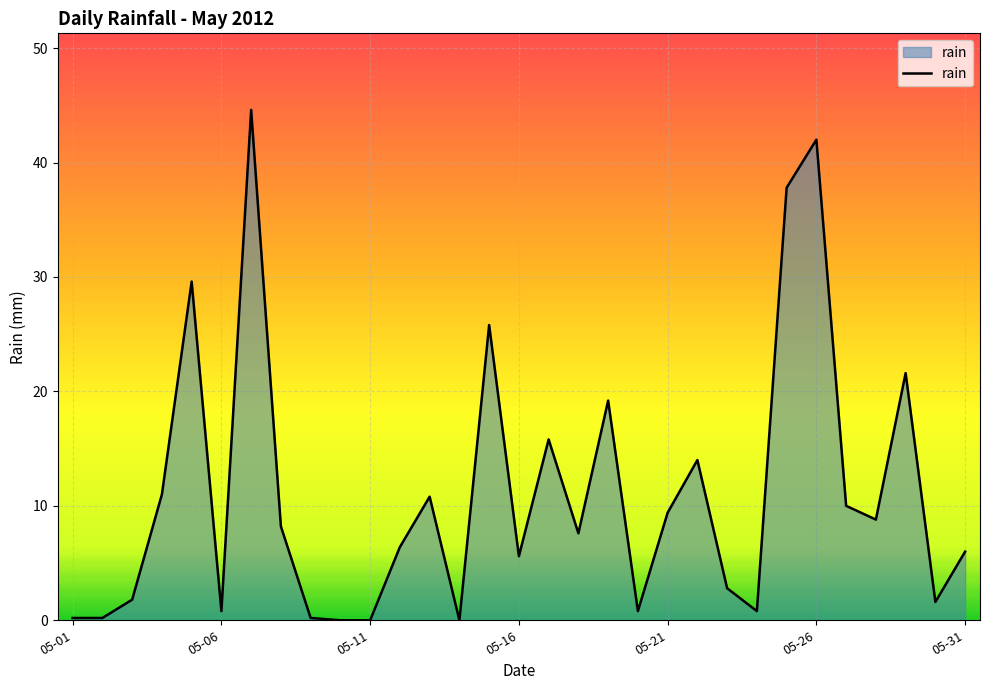

What is the difference between the maximum and minimum values?

44.6